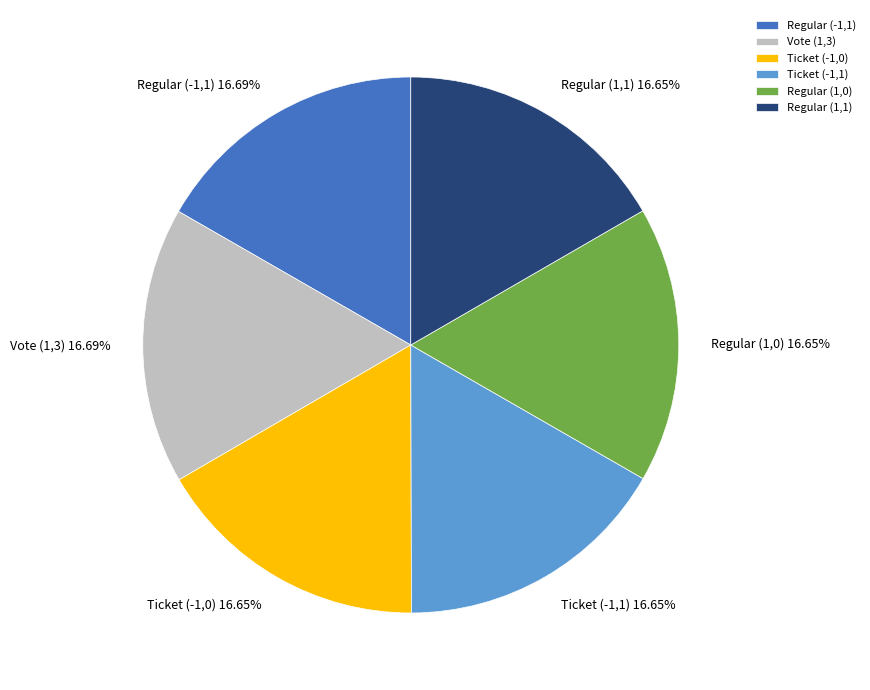

What percentage is the Regular (1,0) slice, to the nearest percent?

17%